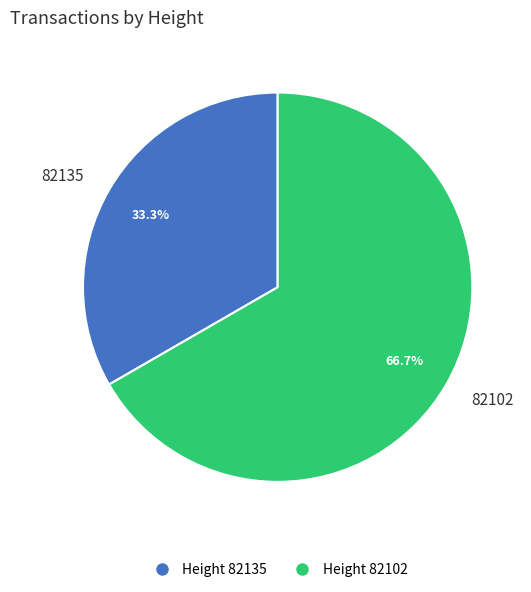

Between 82102 and 82135, which is larger?

82102